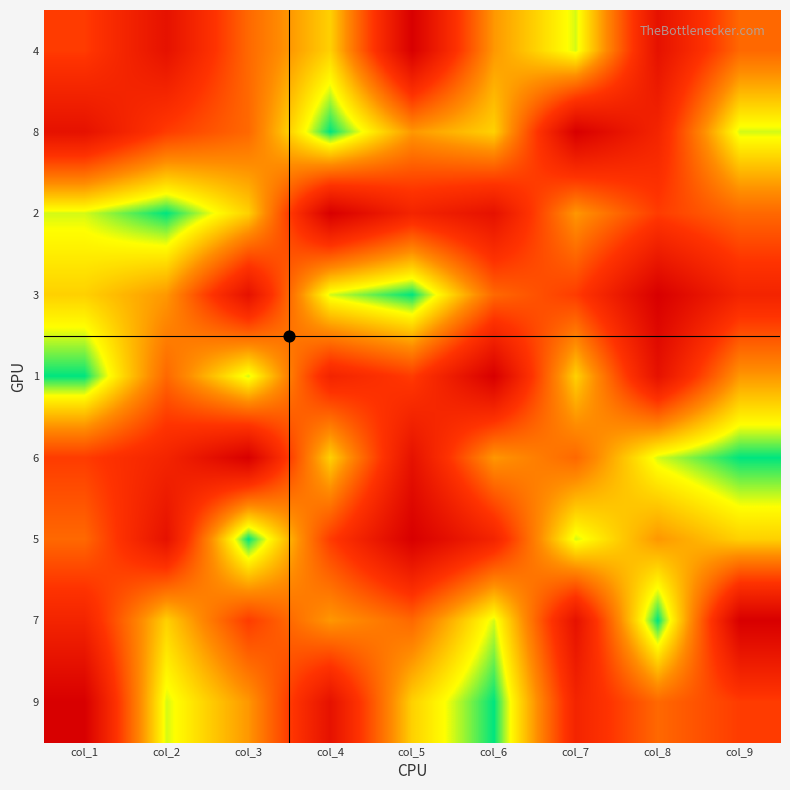

Reading right to left, transcribe all the data shown in this chart.

4: col_9=5	col_8=8	col_7=2	col_6=4	col_5=9	col_4=3	col_3=5	col_2=8	col_1=6
8: col_9=2	col_8=7	col_7=9	col_6=3	col_5=4	col_4=1	col_3=5	col_2=6	col_1=8
2: col_9=5	col_8=6	col_7=4	col_6=8	col_5=7	col_4=9	col_3=3	col_2=1	col_1=2
3: col_9=7	col_8=9	col_7=6	col_6=5	col_5=1	col_4=2	col_3=8	col_2=4	col_1=3
1: col_9=4	col_8=8	col_7=3	col_6=9	col_5=6	col_4=7	col_3=2	col_2=5	col_1=1
6: col_9=1	col_8=2	col_7=5	col_6=4	col_5=8	col_4=3	col_3=9	col_2=7	col_1=6
5: col_9=3	col_8=4	col_7=2	col_6=7	col_5=9	col_4=6	col_3=1	col_2=8	col_1=5
7: col_9=9	col_8=1	col_7=8	col_6=2	col_5=5	col_4=4	col_3=6	col_2=3	col_1=7
9: col_9=6	col_8=5	col_7=7	col_6=1	col_5=3	col_4=8	col_3=4	col_2=2	col_1=9